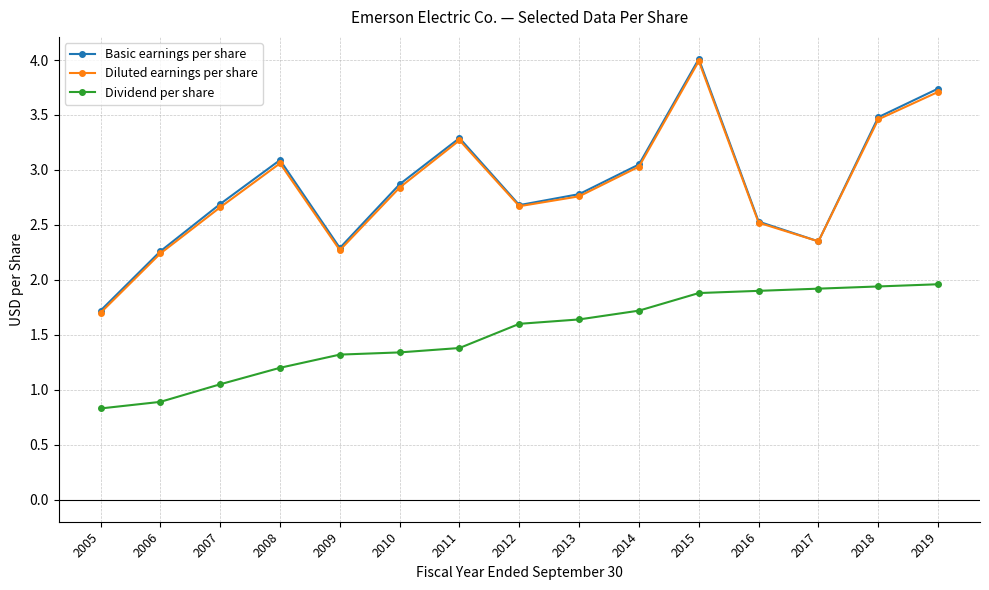

How many lines are shown in the chart?

3